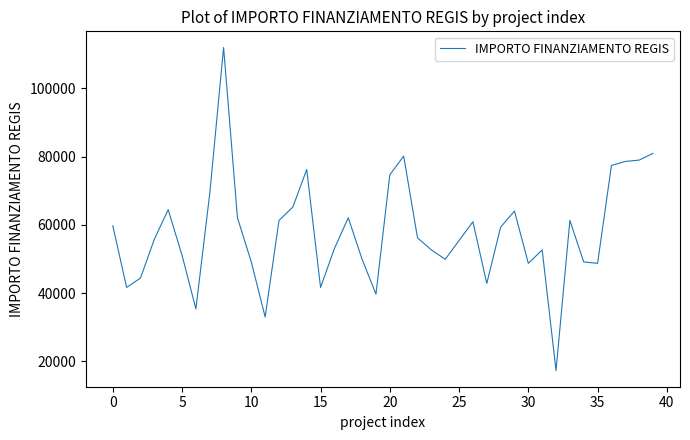

What is the difference between the maximum and minimum values?

94665.7